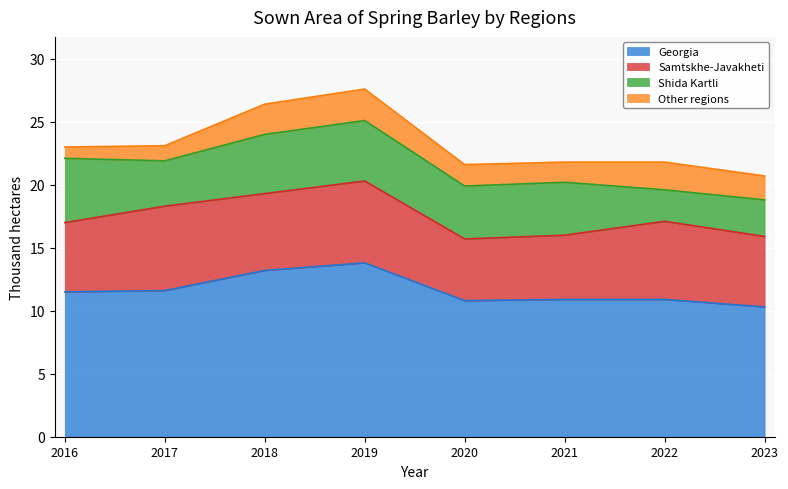

Is it true that Samtskhe-Javakheti equals 5.6 at 2023?

True